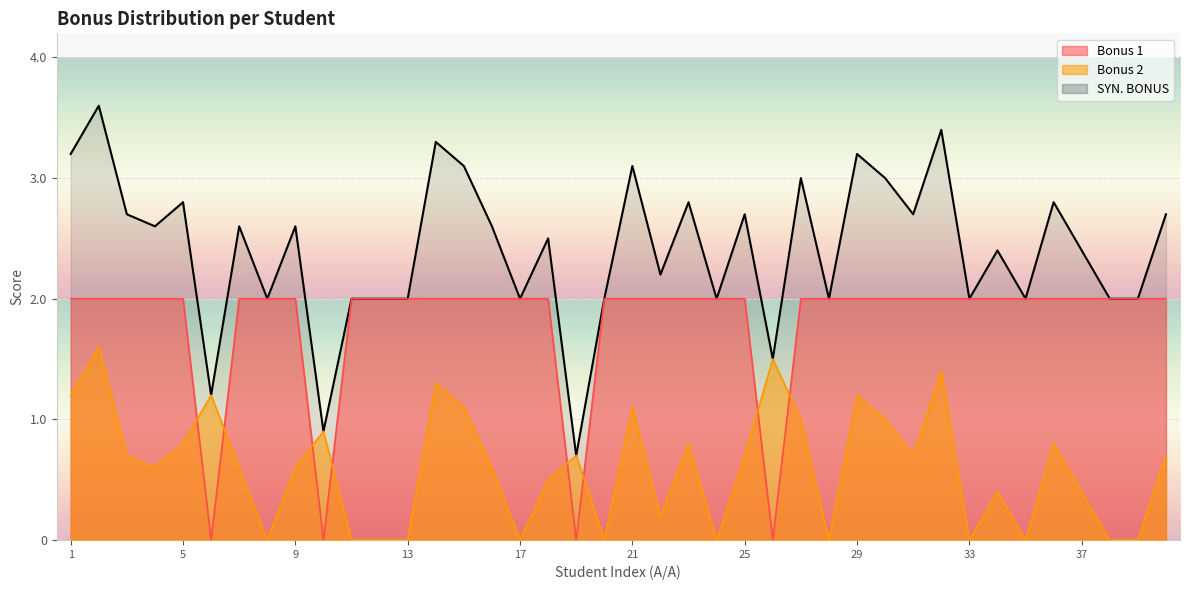

Where is SYN. BONUS nearest to the value 2?

8